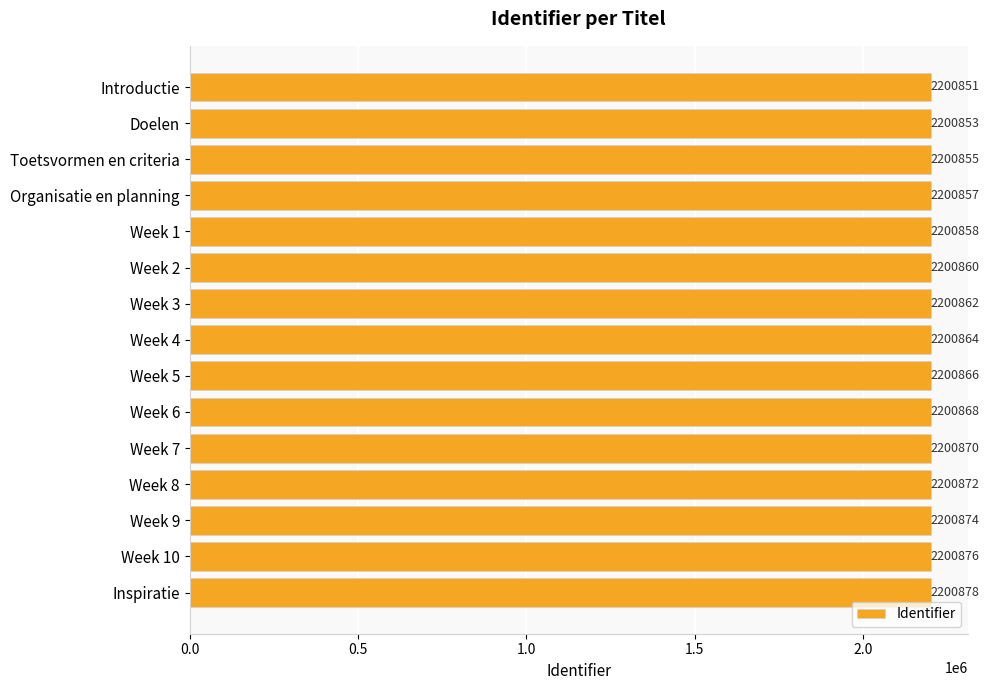

What is the smallest value displayed?

2200851